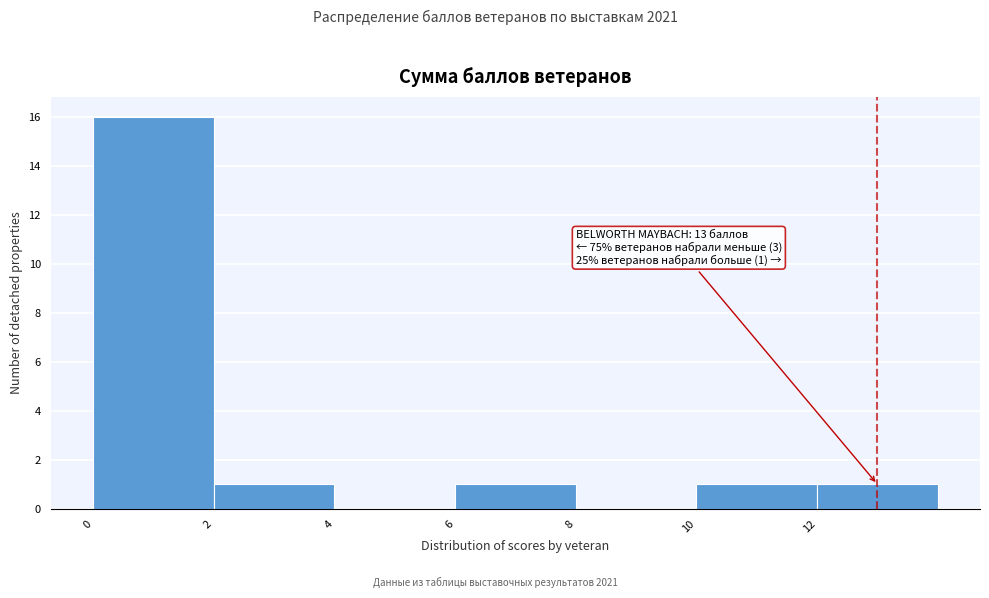

Over which range of the x-axis is the bar tallest?

0 to 2